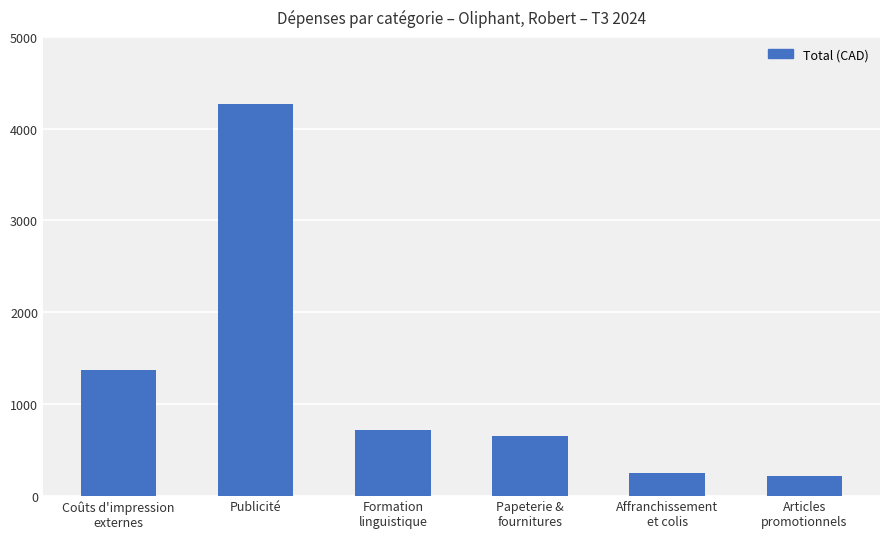

What is the average value?

1246.4